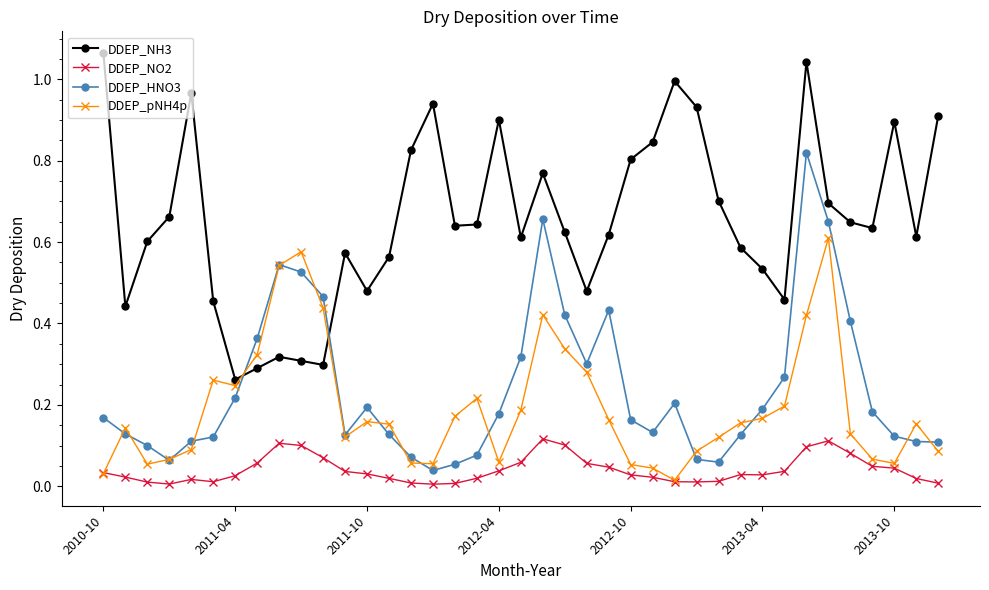

Which series has the largest total across all categories?

DDEP_NH3